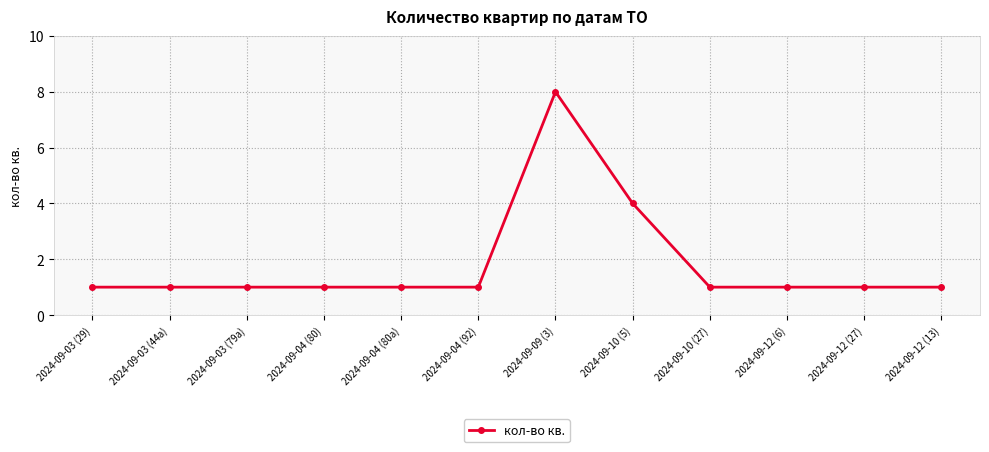

What position from the right is 2024-09-12 (6)?

3